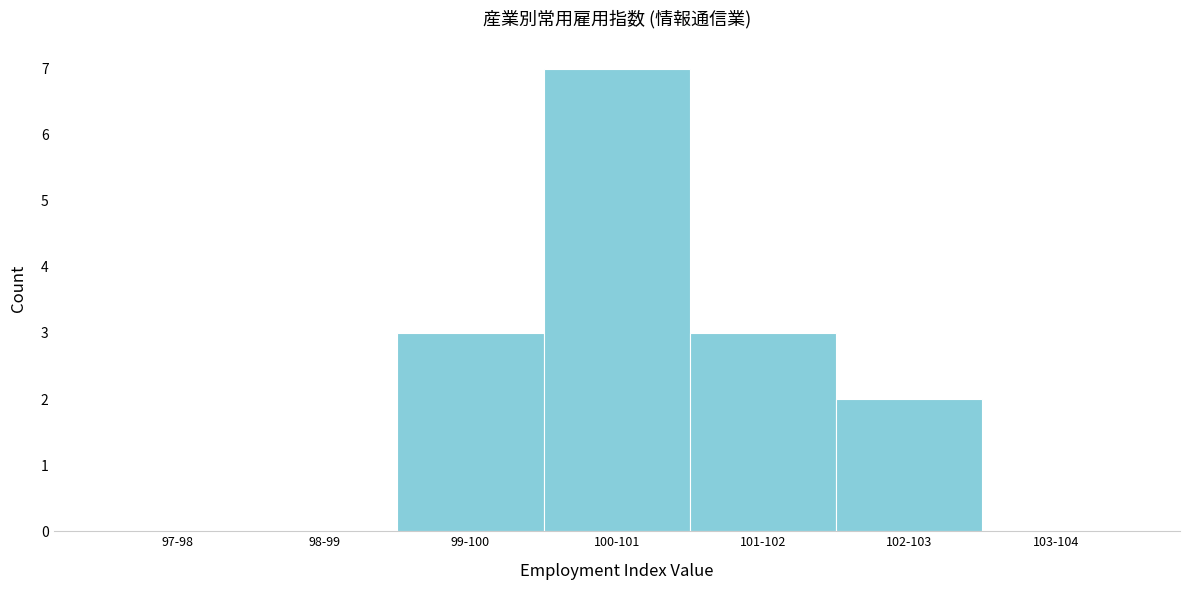

Reading left to right, list all the values displayed in this chart.

97-98=0	98-99=0	99-100=3	100-101=7	101-102=3	102-103=2	103-104=0